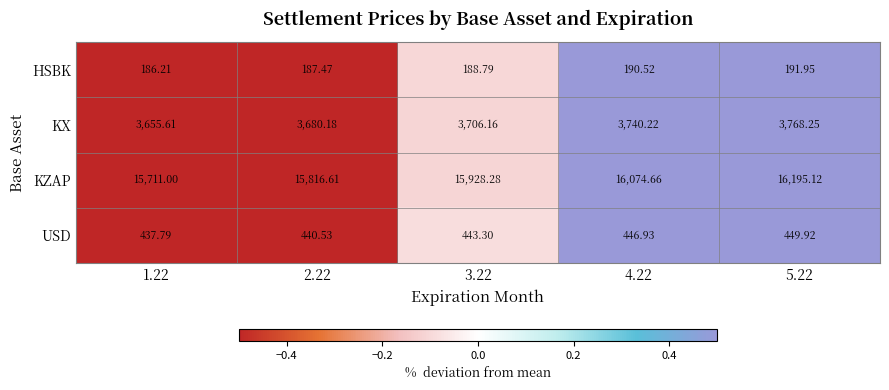

Is the value of KZAP at 4.22 greater than the value of KX at 3.22?

Yes